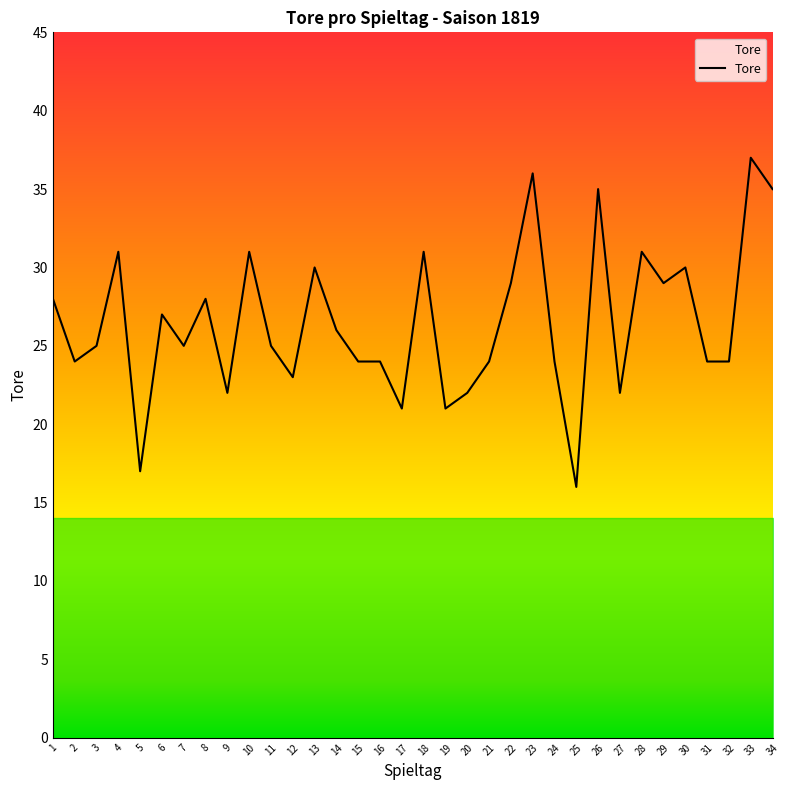

What is the change in value from 7 to 29?

+4